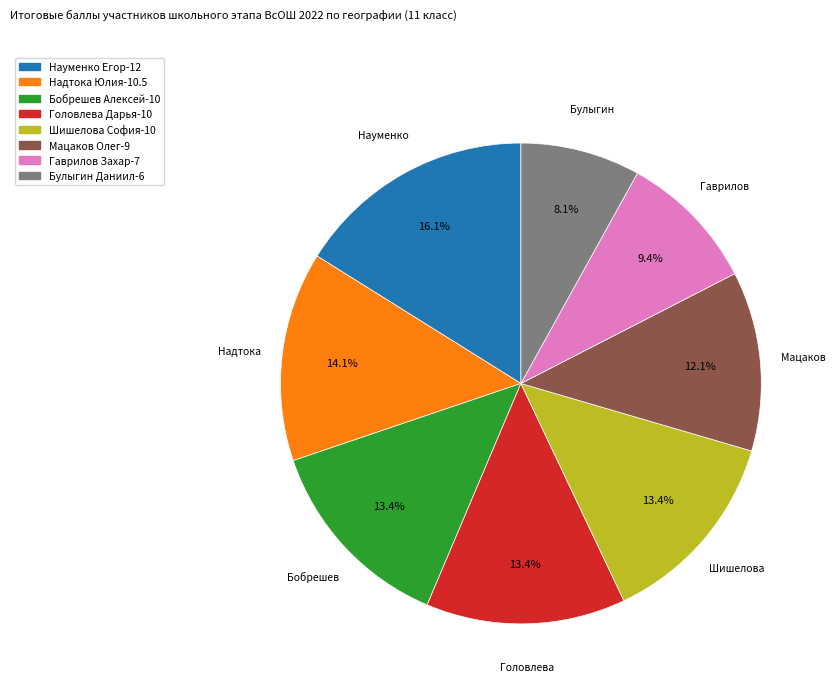

Between Гаврилов Захар and Головлева Дарья, which is larger?

Головлева Дарья